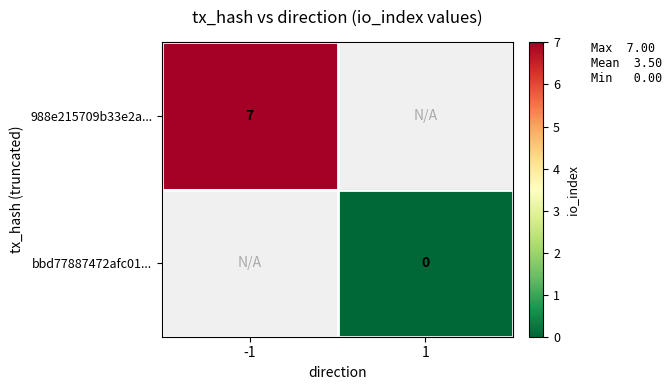

The 988e215709b33e2a... series shows 7 at -1. True or false?

True